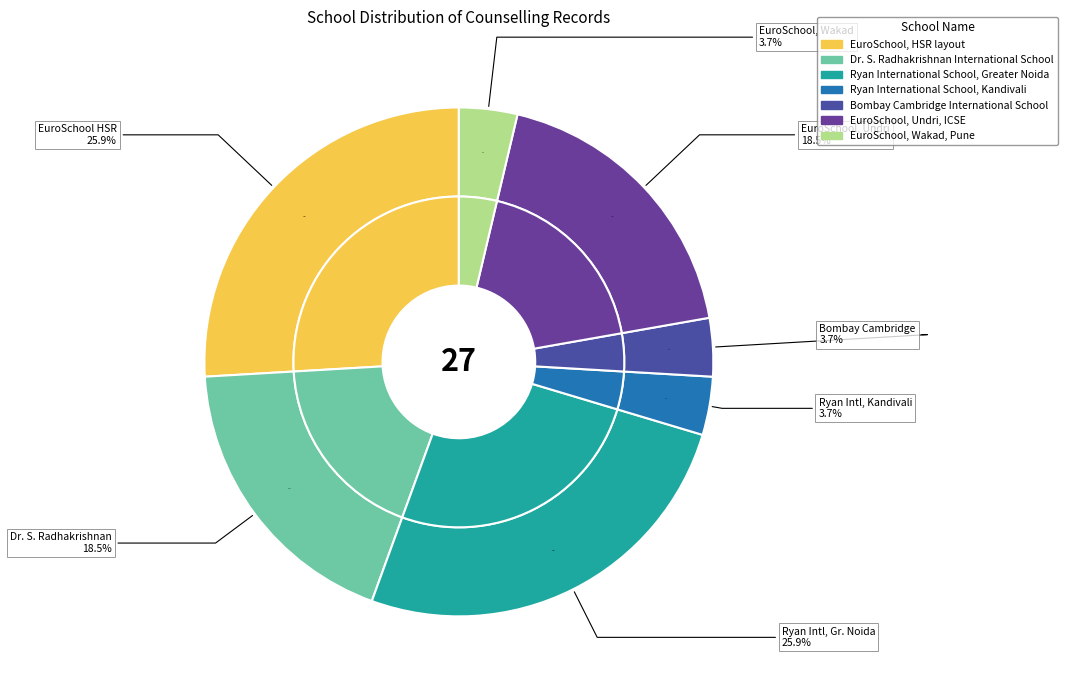

The Ryan International School, Greater Noida slice represents 34% of the pie. True or false?

False